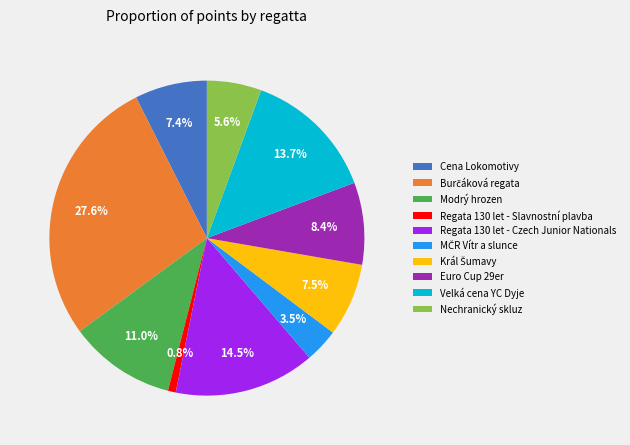

Does Velká cena YC Dyje account for over 50% of the chart?

No